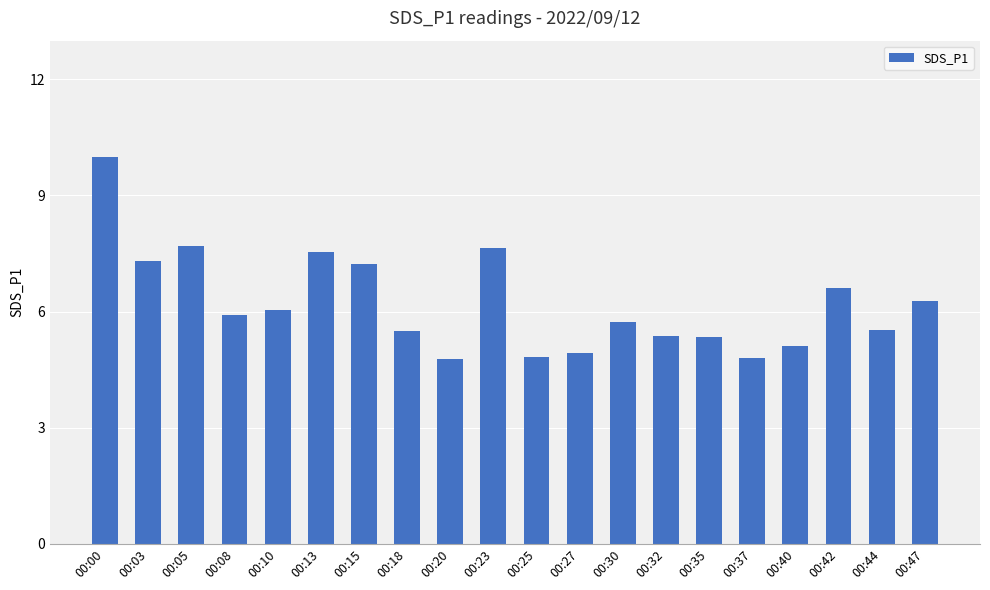

What is the change in value from 00:00 to 00:05?

-2.3